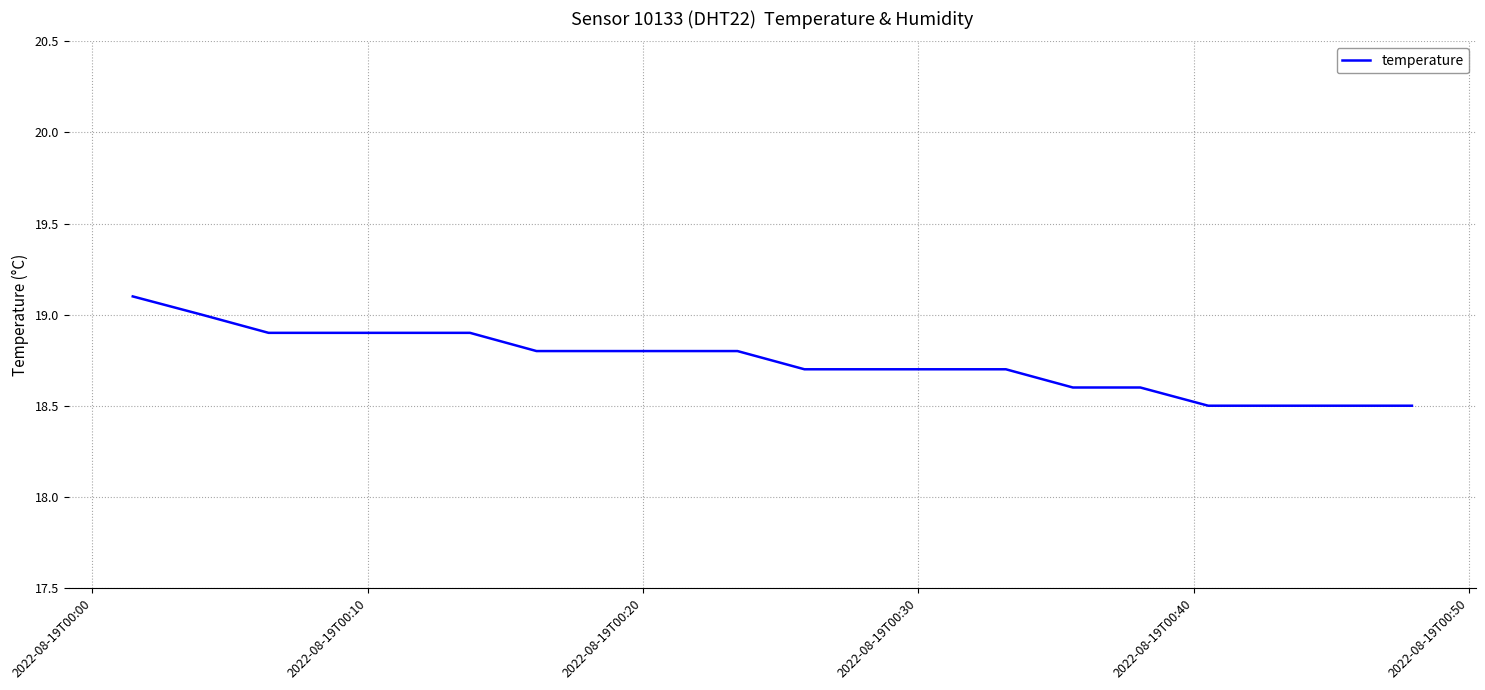

What is the maximum value shown in the chart?

19.1